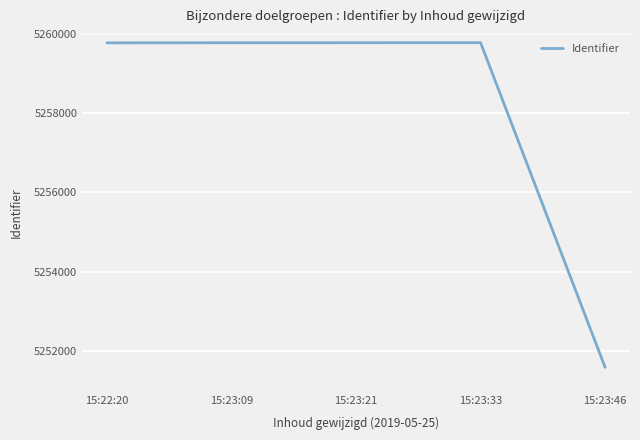

Is it true that the value at 15:23:46 is 5251592?

True